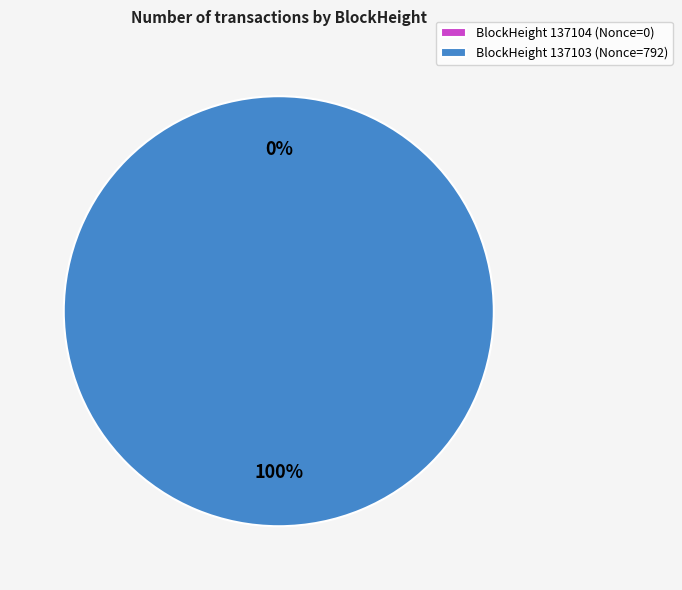

To the nearest percent, what portion does 137103 represent?

100%